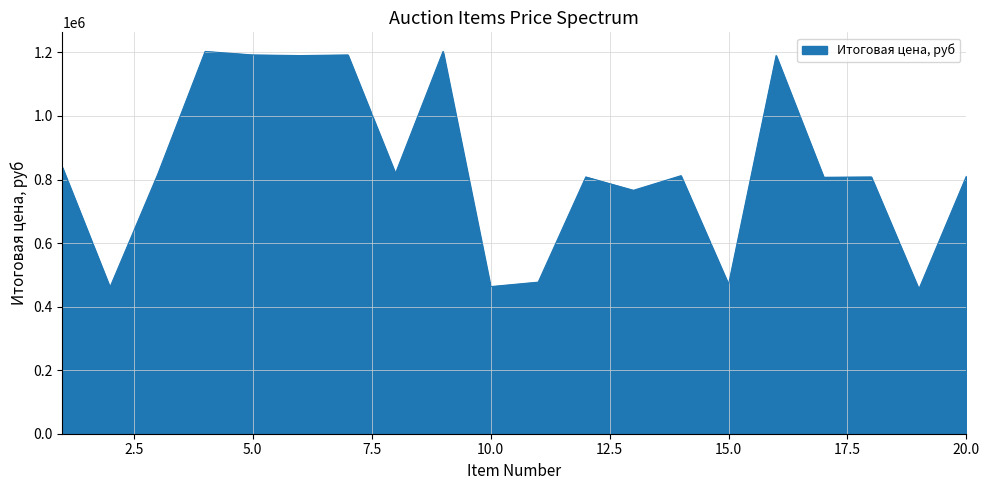

What is the smallest value displayed?

455000